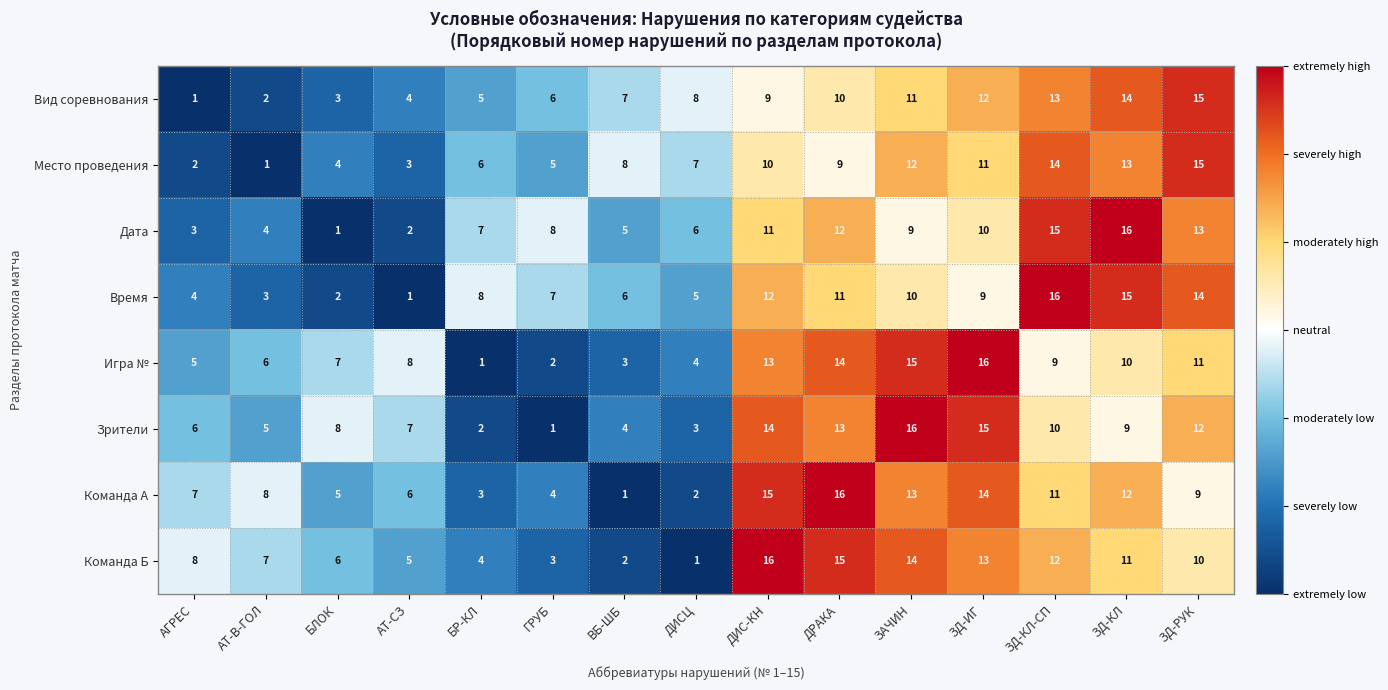

Rank the series at БР-КЛ from lowest to highest value.

Игра №, Зрители, Команда А, Команда Б, Вид соревнования, Место проведения, Дата, Время